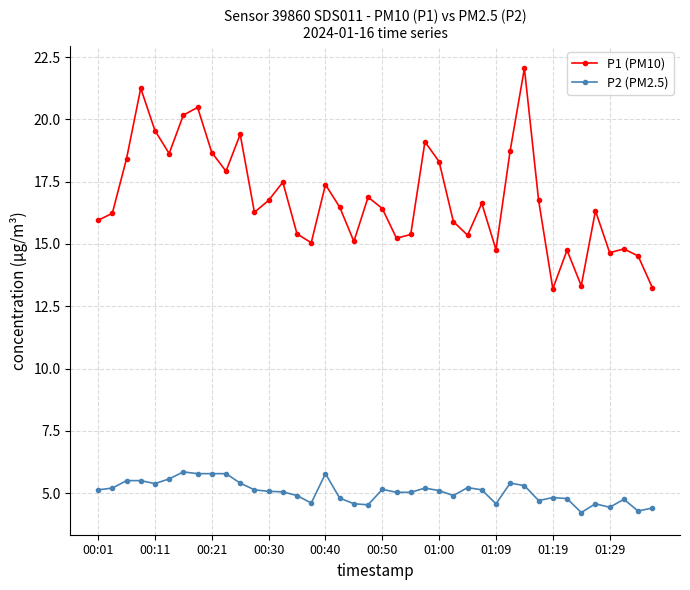

Which series has the largest range (max minus min)?

P1 (PM10)